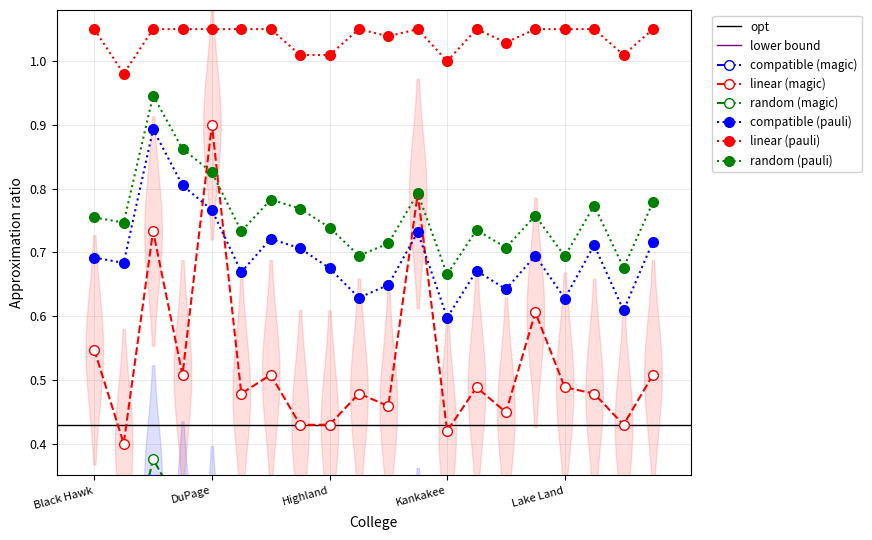

What is the difference between the second highest and minimum values in the level of performance series?

0.2